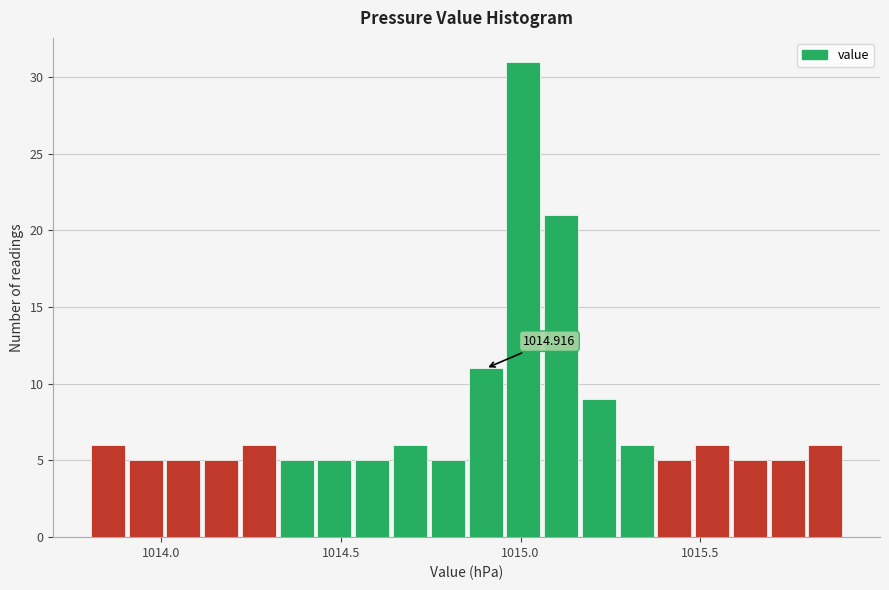

Around what value on the x-axis is the tallest bar? Give the approximate position of its centre, as read against the axis.

1015.00